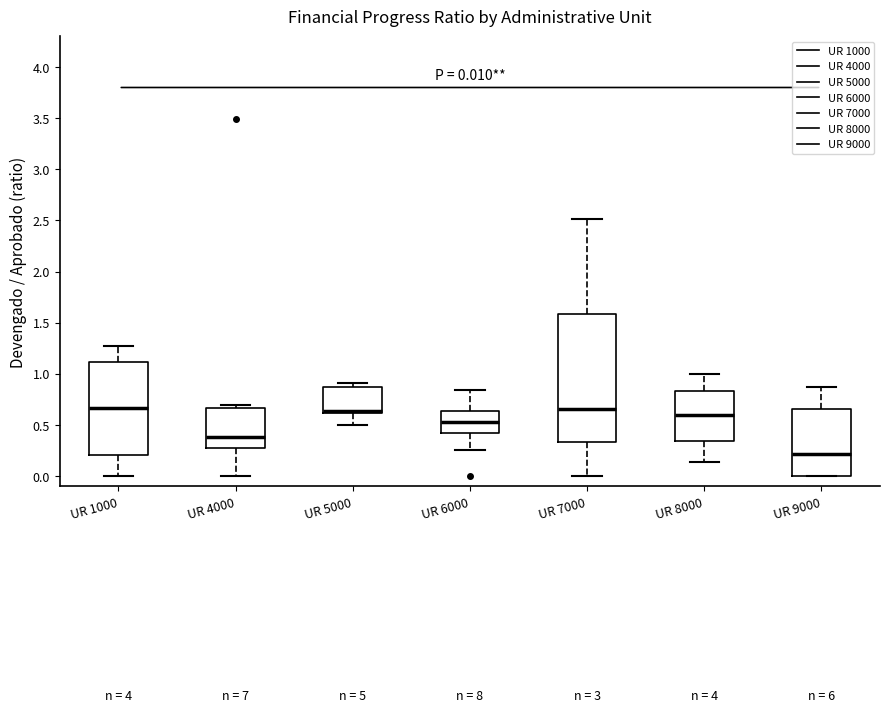

Which box is the tallest, from its lower edge to its upper edge?

UR 7000